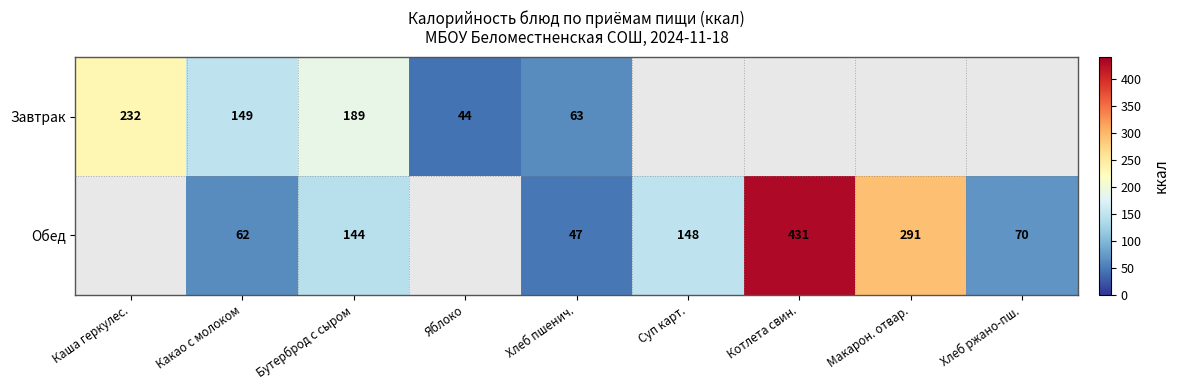

True or false: Завтрак has a value of 83 at Каша геркулес..

False